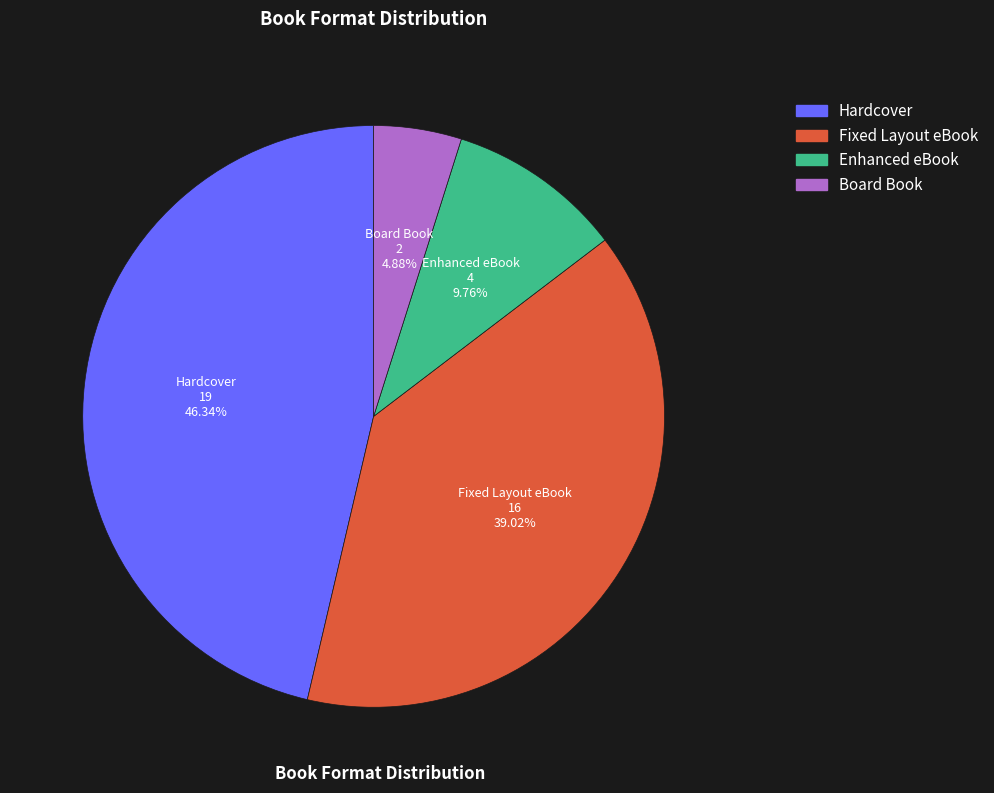

What percentage is the Board Book slice, to the nearest percent?

5%